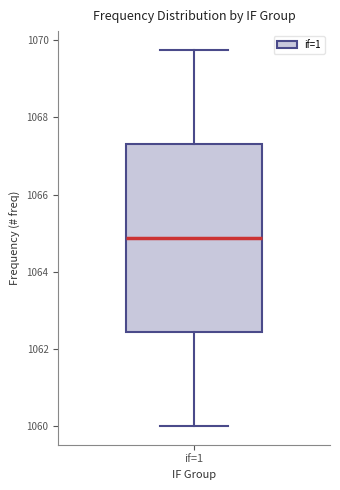

Read this box plot against the y-axis: the position of the median line, the range covered by the box, and the ends of both whiskers. The values are not printed on the chart, so give them approximately, as read against the axis.

median 1064.8, box 1062.4 to 1067.4, whiskers 1060.0 to 1069.8